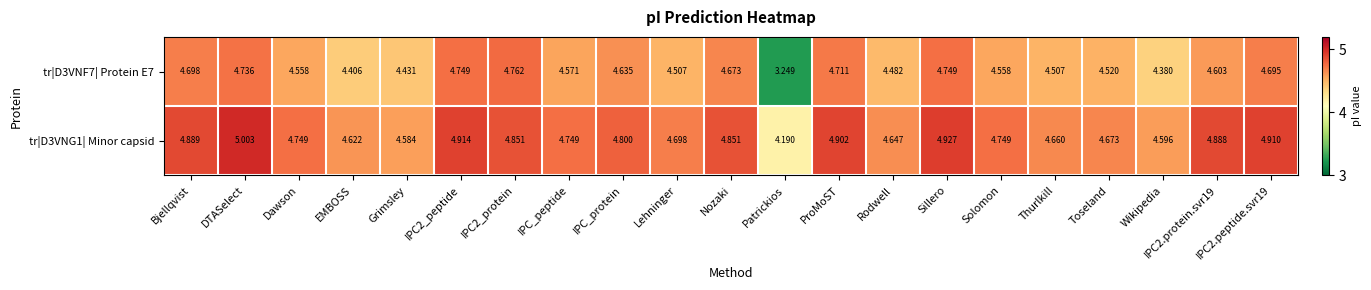

At which label does tr|D3VNF7| Protein E7 first exceed 4?

Bjellqvist